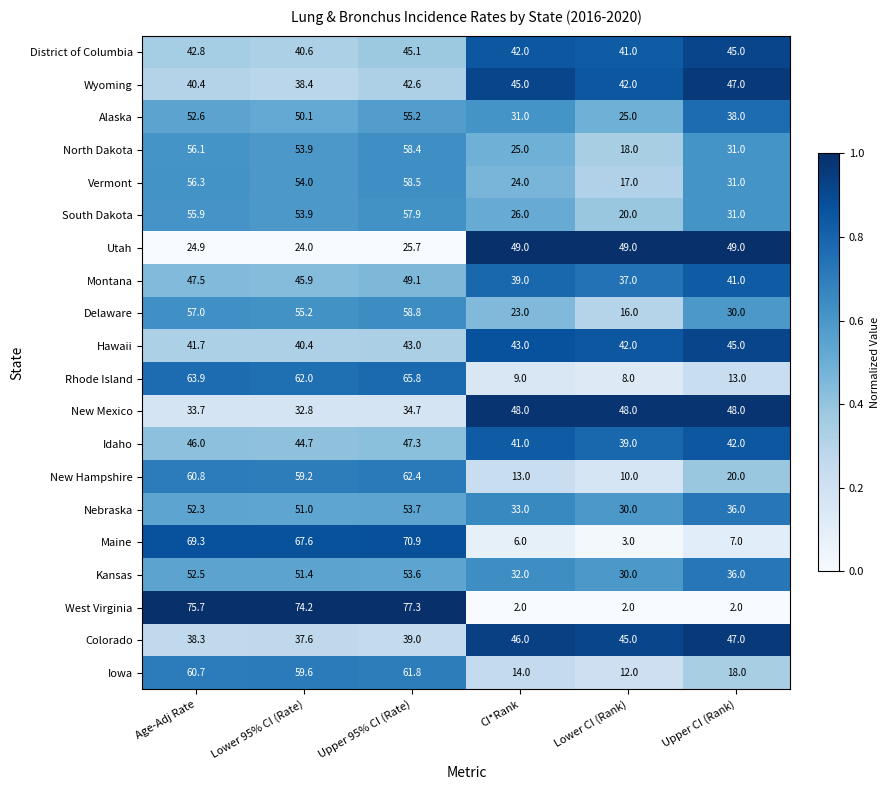

What is the lowest value of the South Dakota series?

20.0